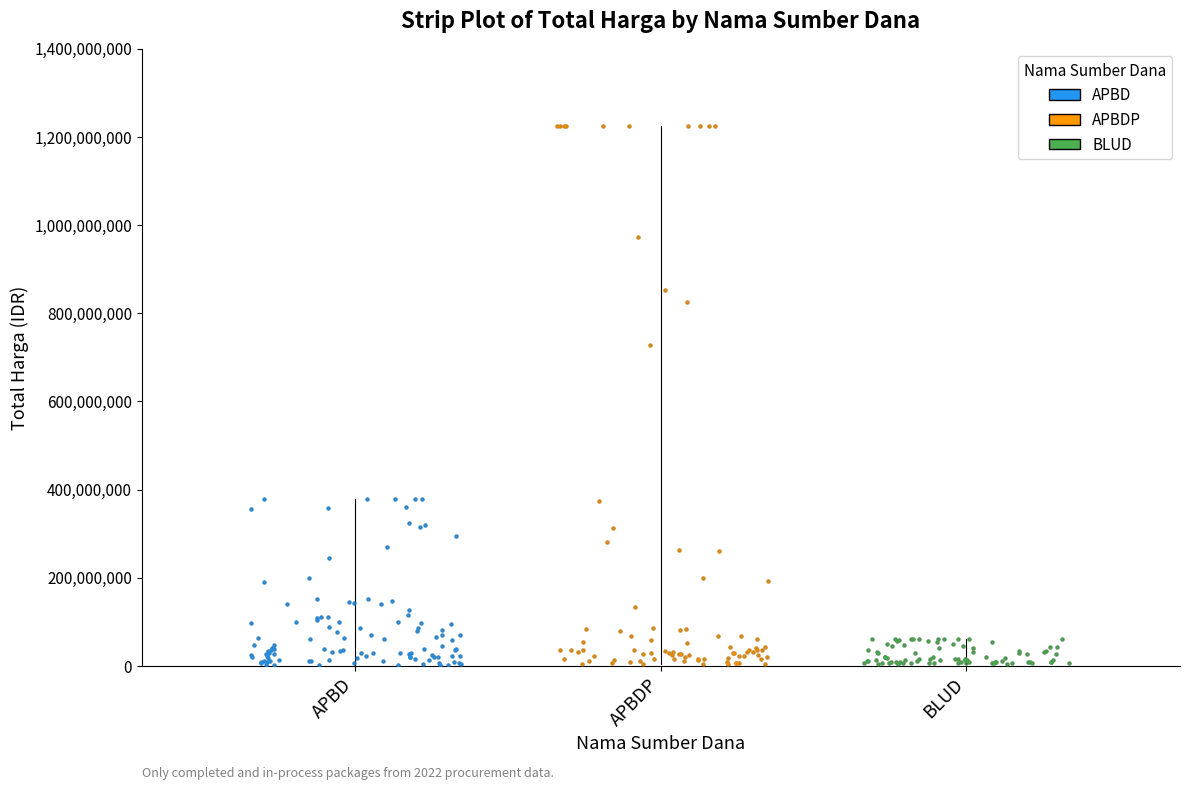

What is the change in value from APBDP to APBD?

-1126682000